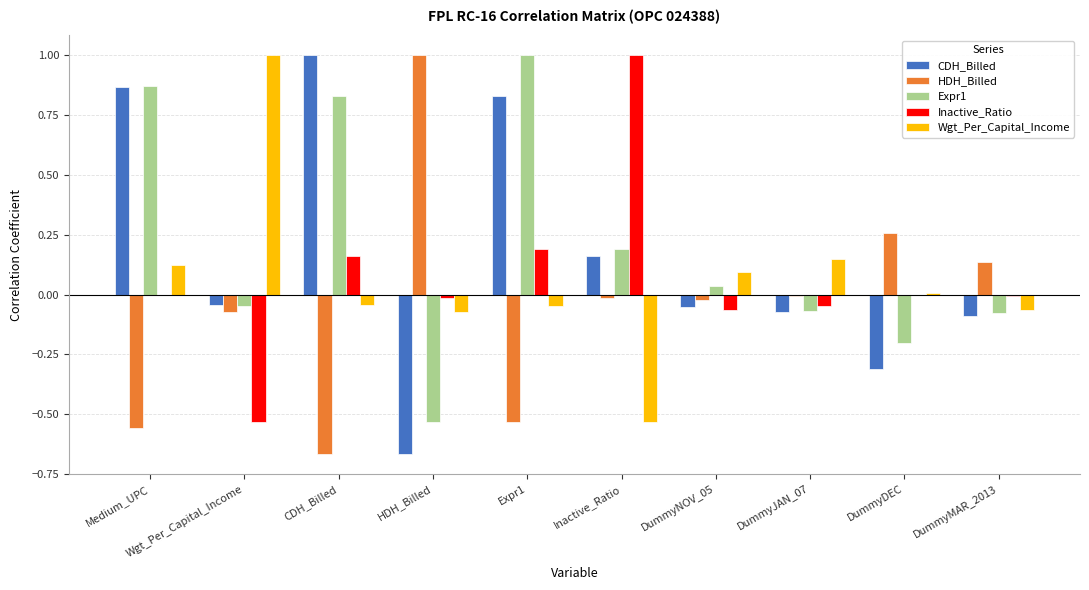

True or false: Wgt_Per_Capital_Income has a value of -0.0 at Expr1.

True